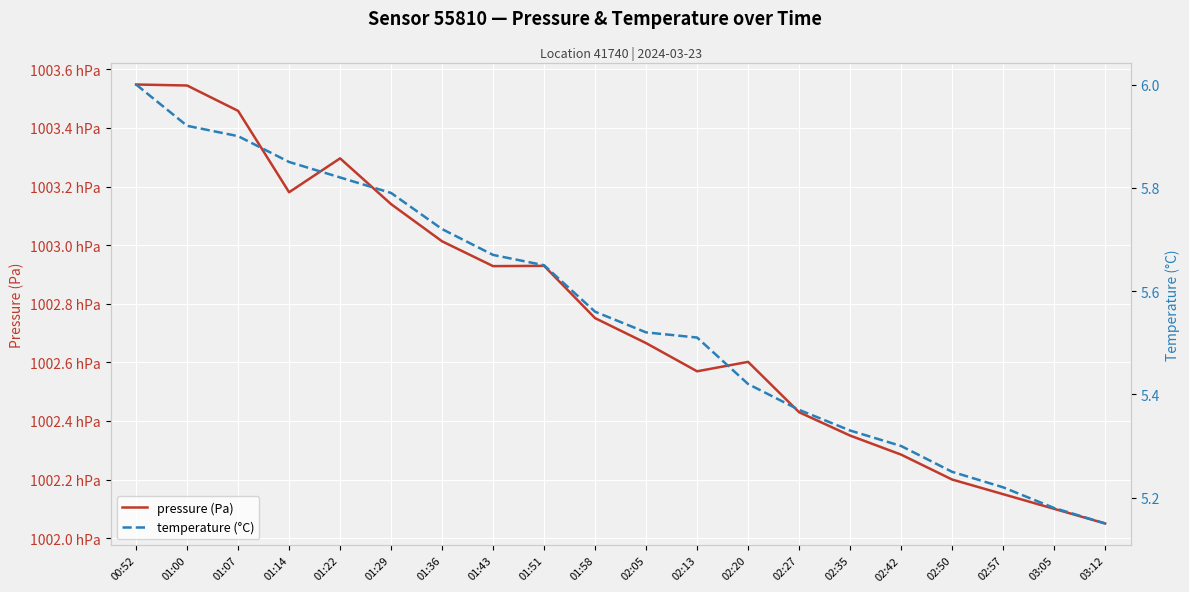

Between 01:51 and 02:42, which series saw the biggest shift?

pressure (Pa)